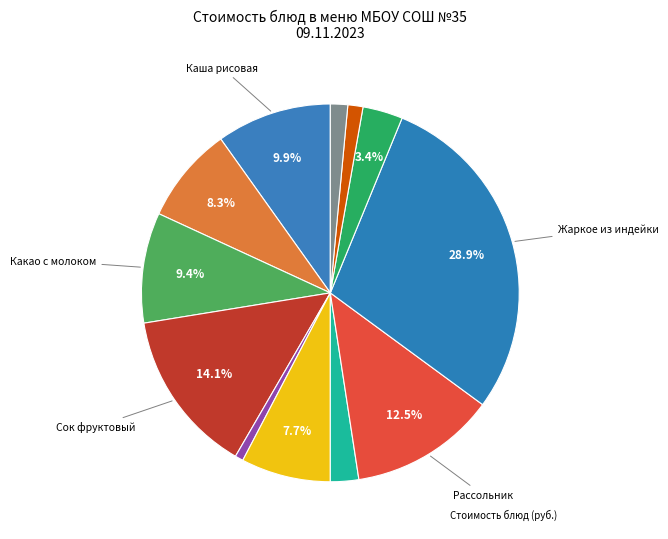

How many slices are in this pie chart?

12